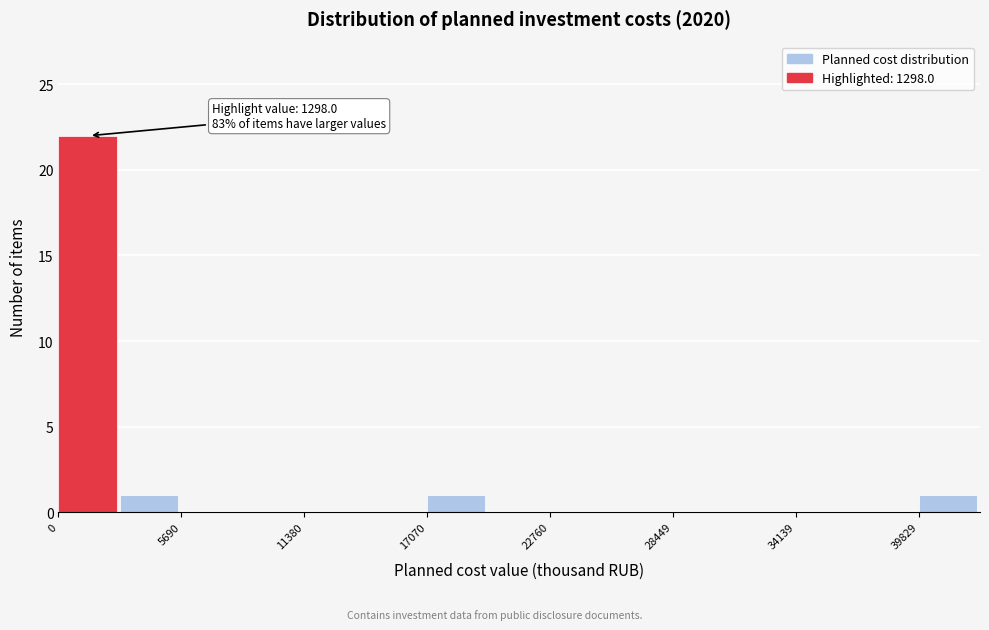

Read against the x-axis, roughly where is the centre of the tallest bar?

1000